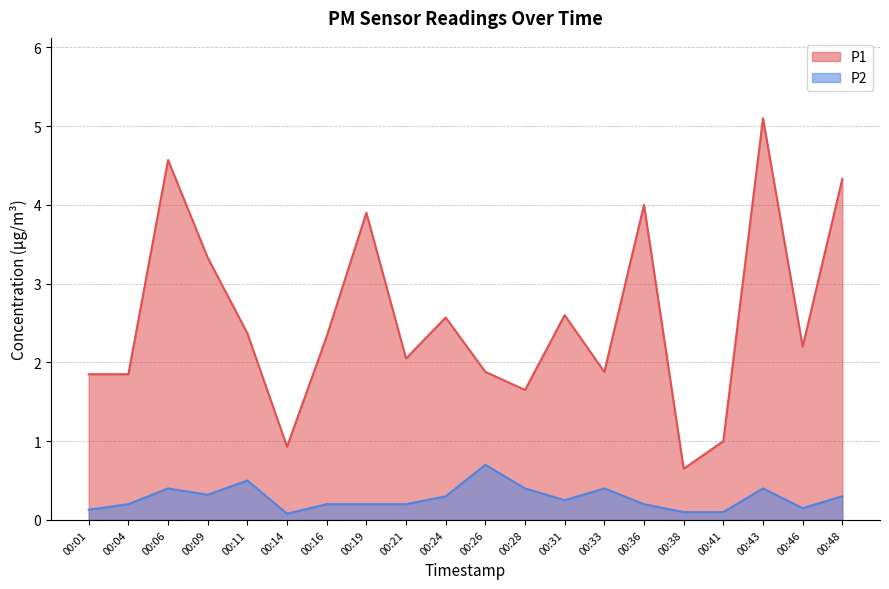

The value of P2 at 00:46 is 0.2. True or false?

False